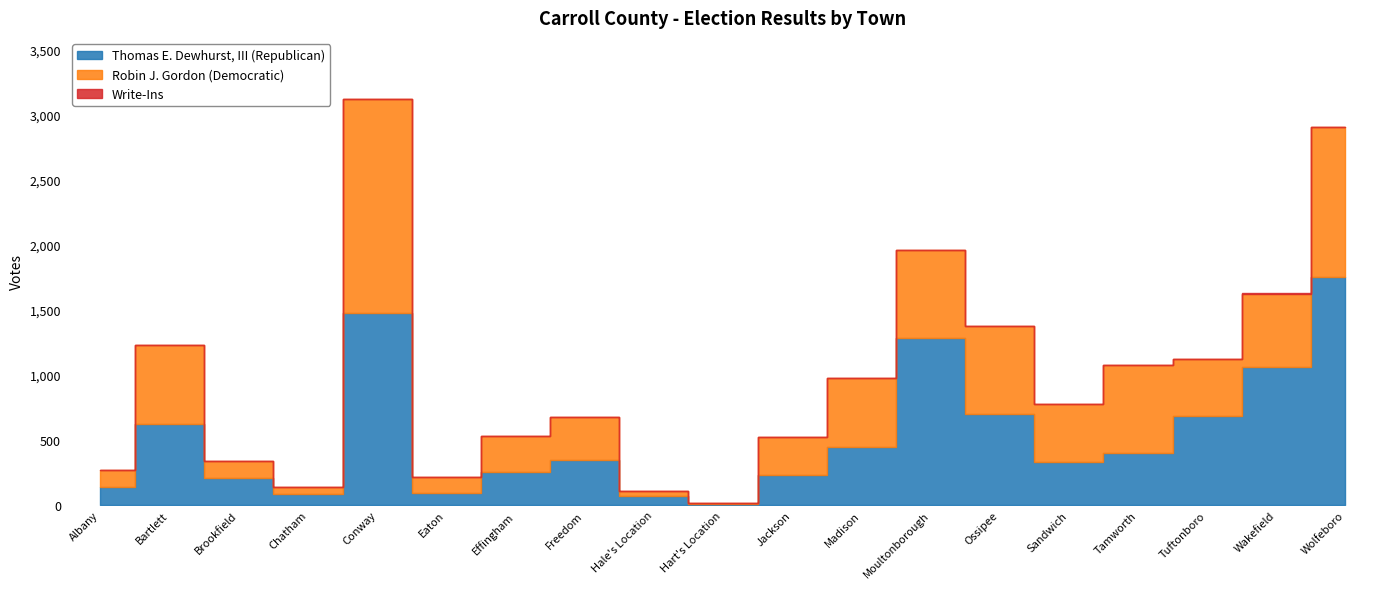

Between Tuftonboro and Wakefield, which series saw the biggest shift?

Thomas E. Dewhurst, III (Republican)